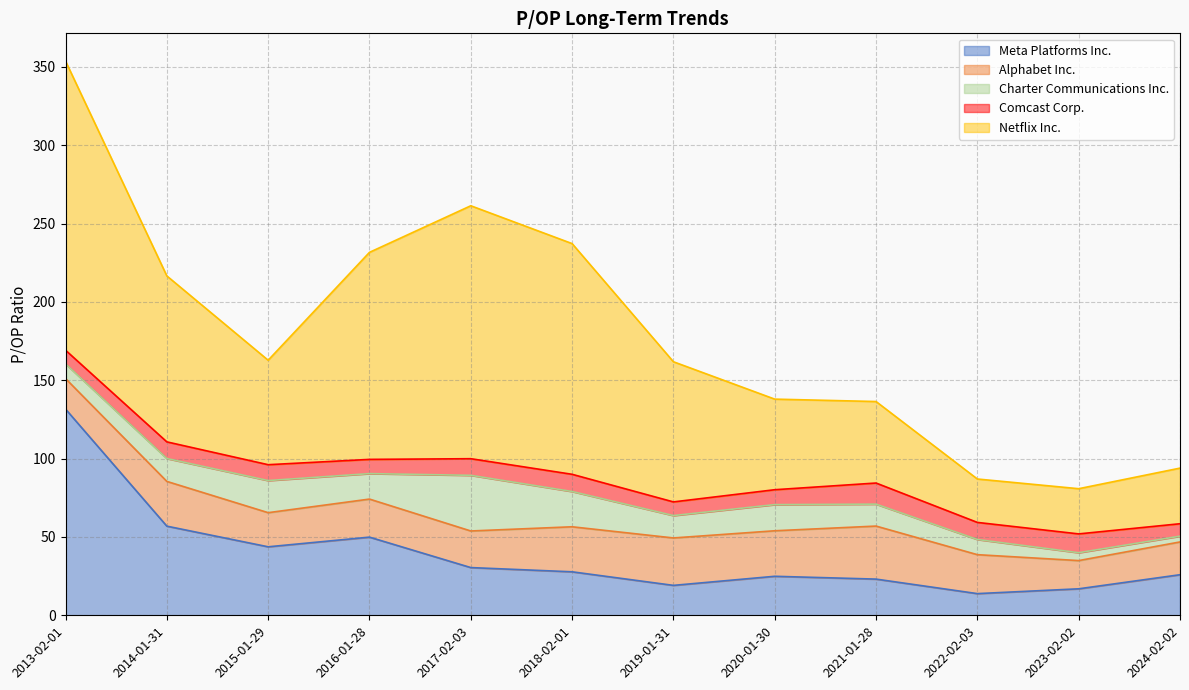

True or false: Comcast Corp. has more than 2 interior local peaks.

True